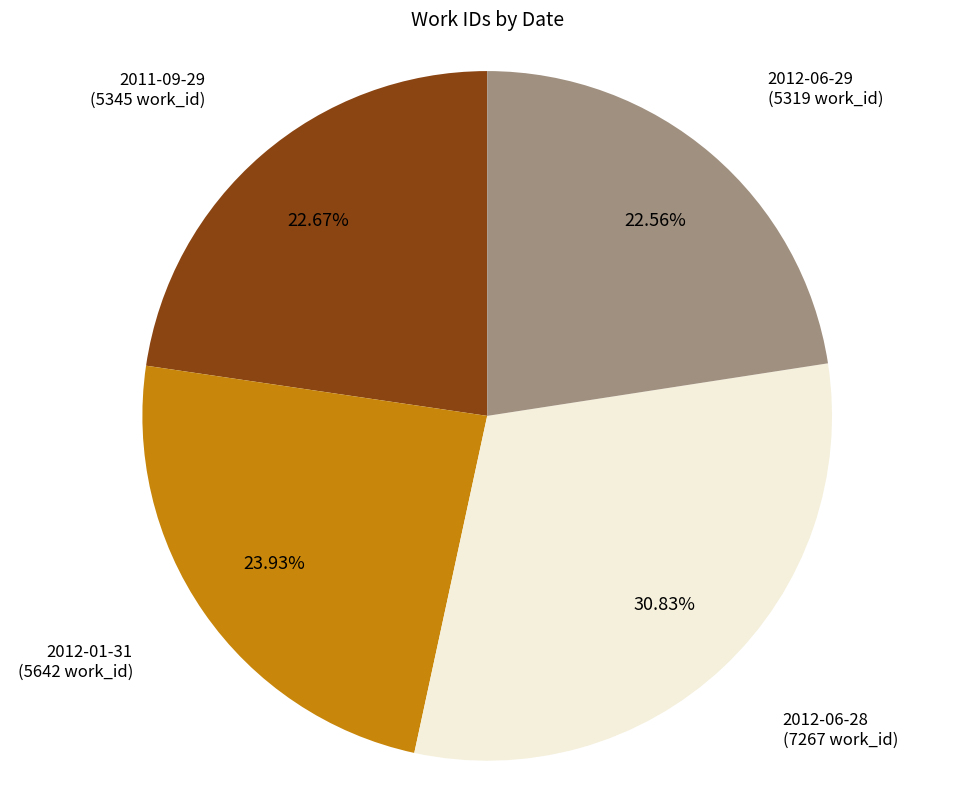

Does any single category account for the majority?

No